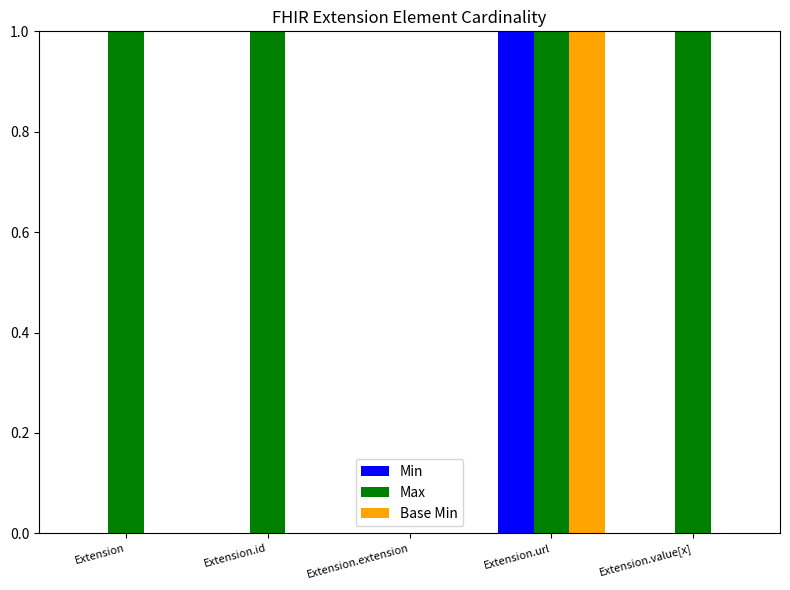

How many groups of bars are there?

5